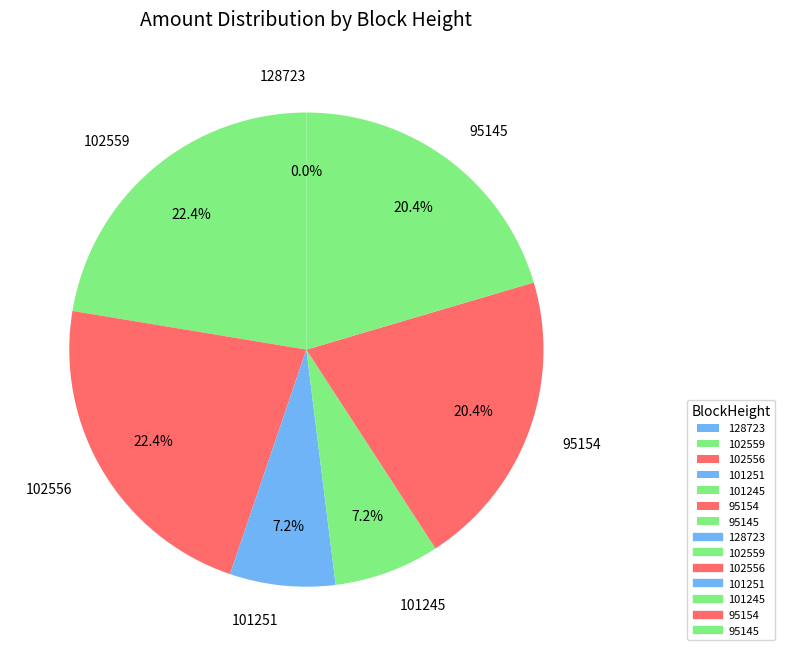

Does any single category account for the majority?

No